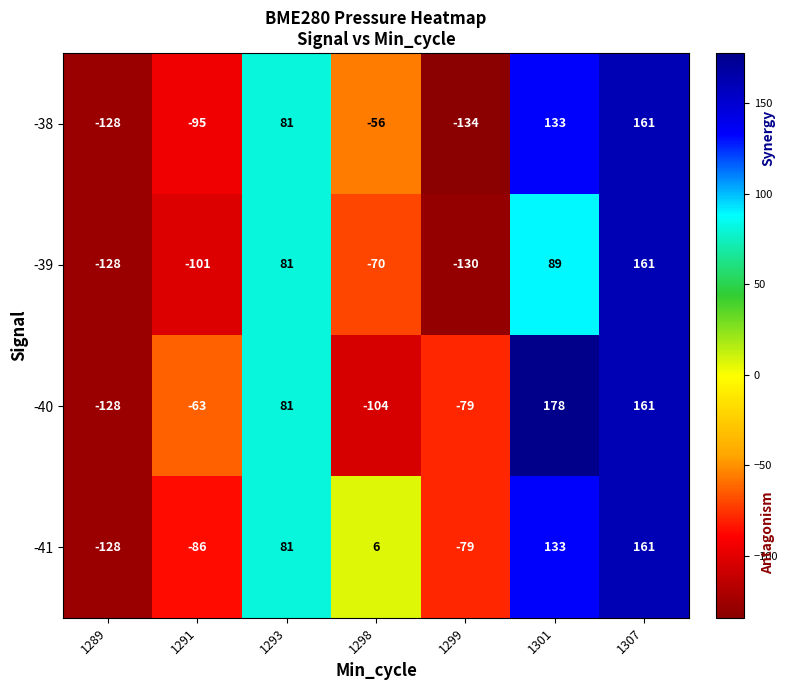

List the labels in order of -39 value, smallest first.

1299, 1289, 1291, 1298, 1293, 1301, 1307